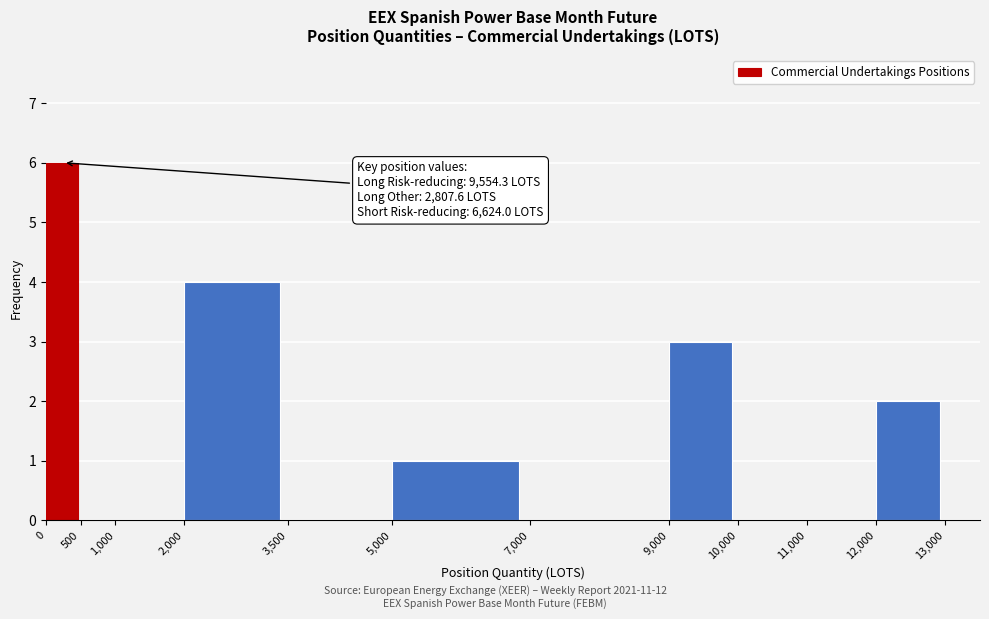

Which range on the x-axis has the tallest bar?

0 to 500